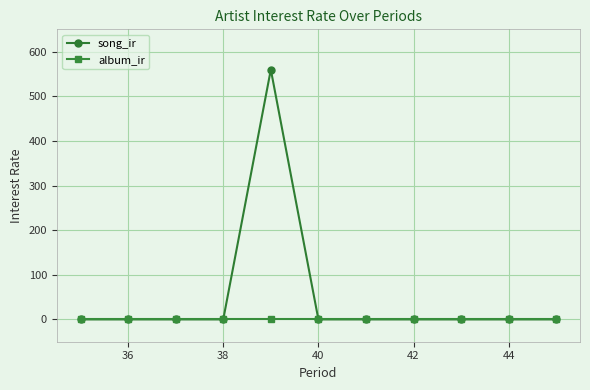

What are all the series names shown in the legend?

song_ir, album_ir